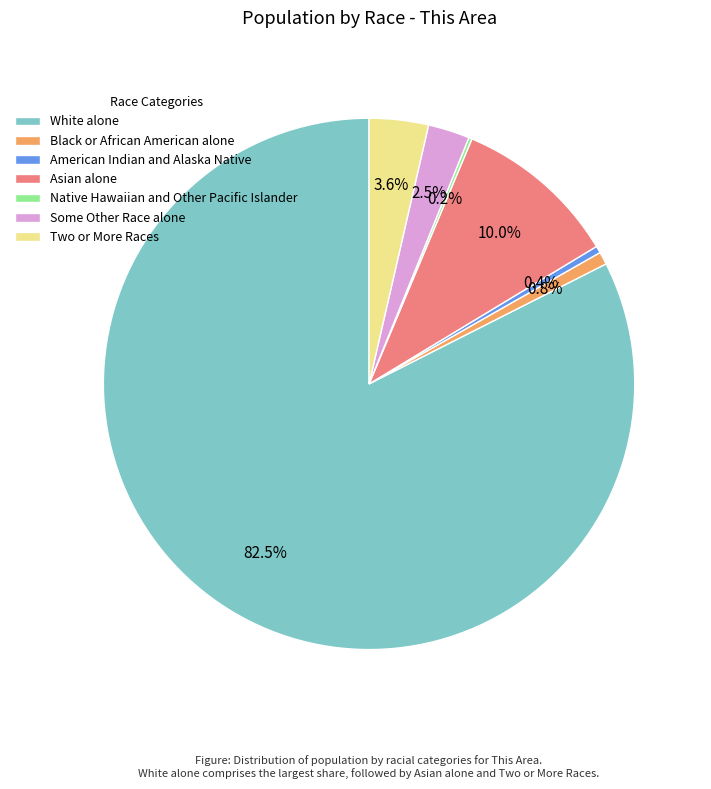

Does White alone represent more than half of the total?

Yes